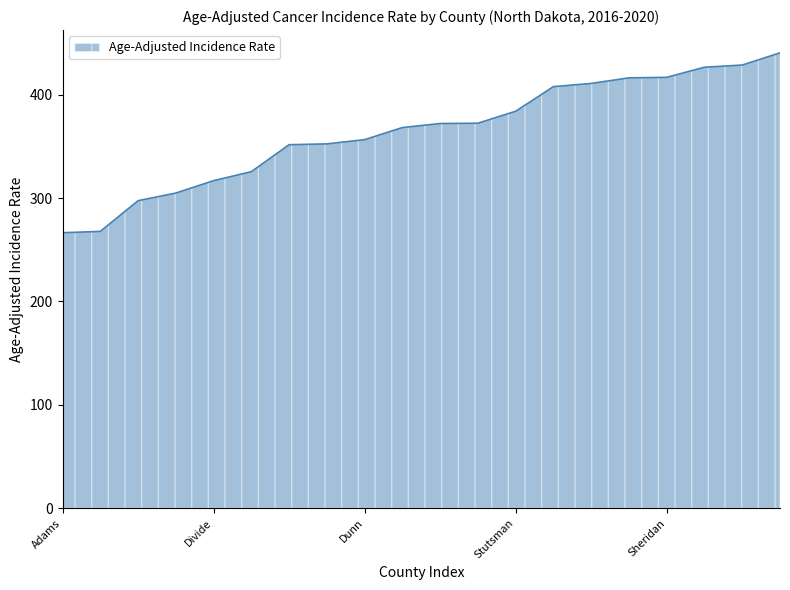

What is the maximum value shown in the chart?

440.6